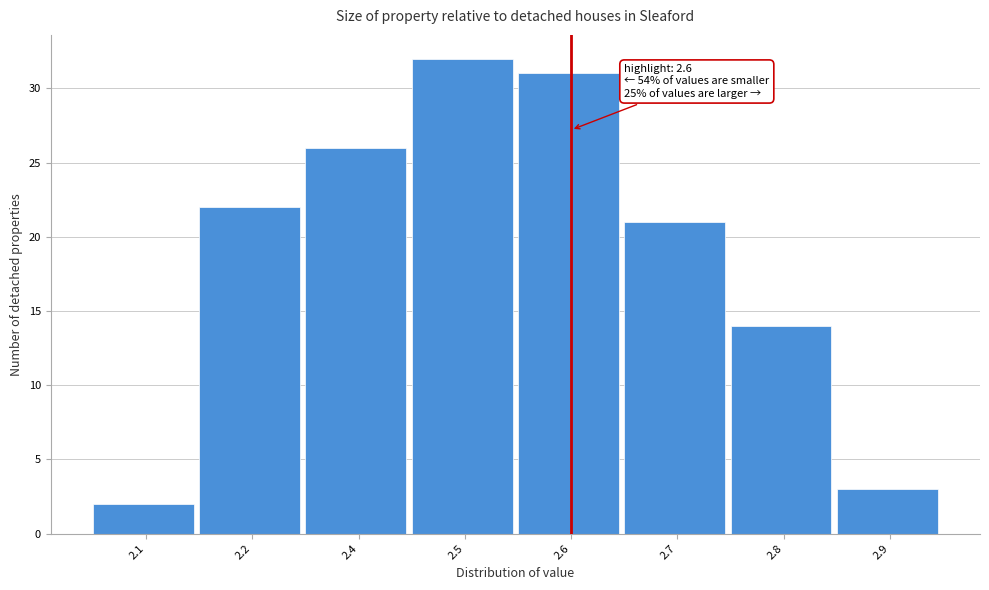

Reading left to right, what are all the values shown in this chart?

2	22	26	32	31	21	14	3